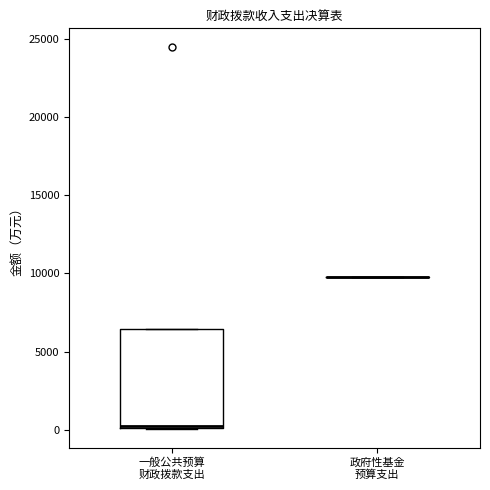

Reading left to right, read every box against the y-axis: the position of its median line, the range the box covers, and the ends of its whiskers. The values are not printed on the chart, so give them approximately, as read against the axis.

一般公共预算 财政拨款支出: median 500, box 0 to 6500, whiskers 0 to 6500
政府性基金 预算支出: box collapsed to a line at 10000, whiskers 10000 to 10000